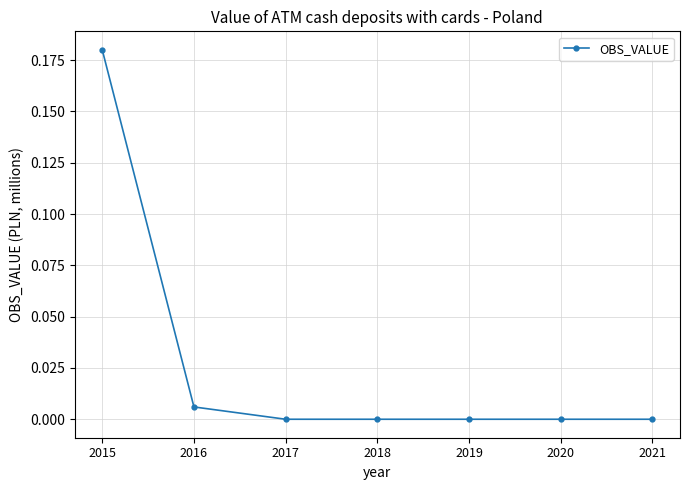

Which category has the highest value across all series?

2015